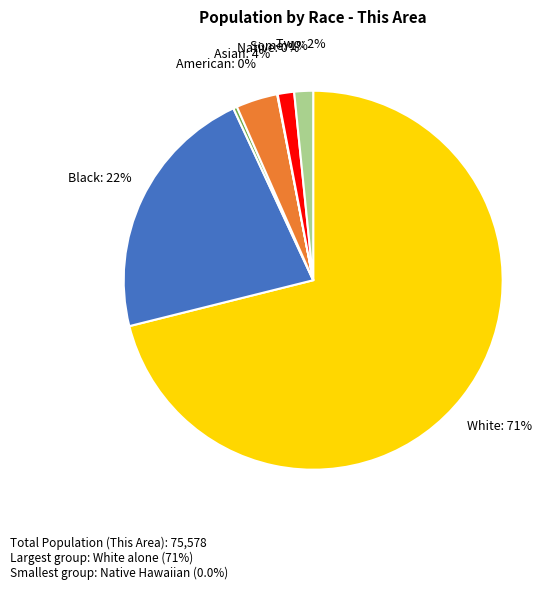

To the nearest percent, what is the average slice percentage?

14%